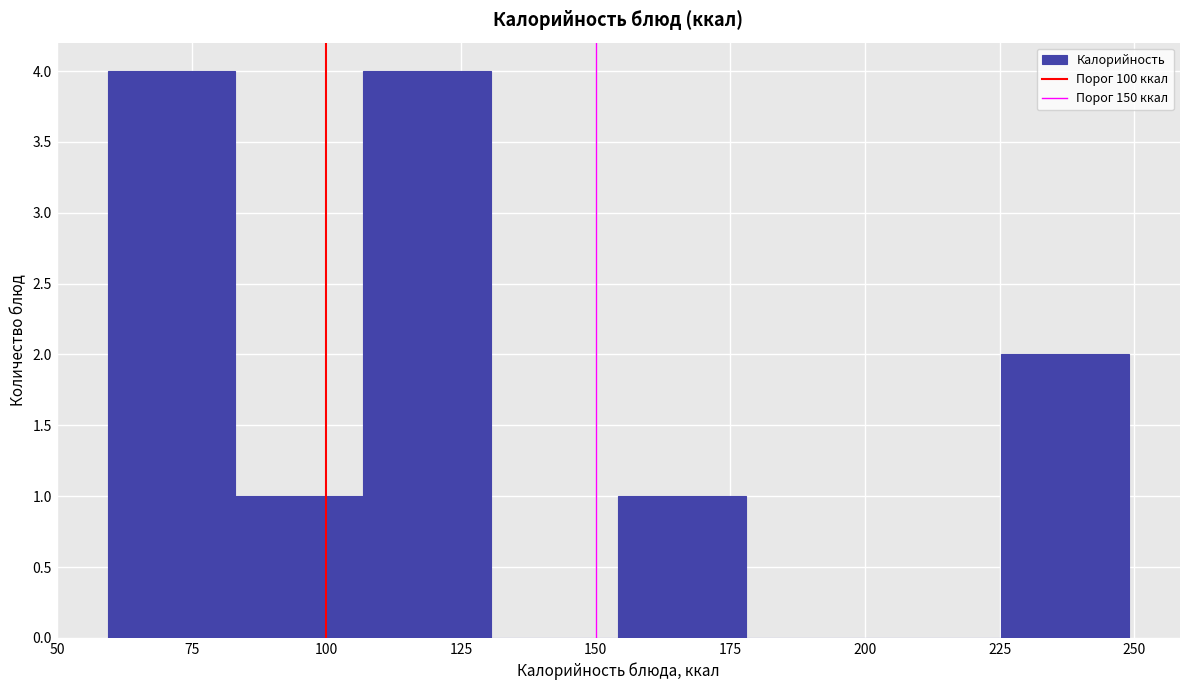

Reading left to right, transcribe this chart: for each bar, give the range it covers on the x-axis and its height. Neither the bar edges nor the heights are printed on the chart, so give them approximately, as read against the axes.

60 to 85: 4
85 to 105: 1
105 to 130: 4
130 to 155: 0
155 to 180: 1
180 to 200: 0
200 to 225: 0
225 to 250: 2